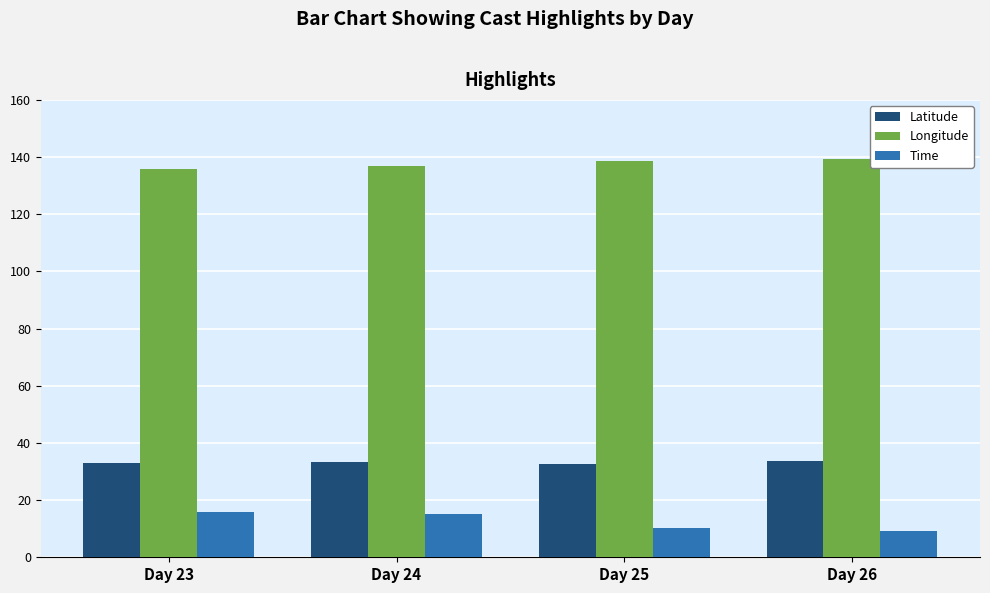

What is the difference between the highest and lowest values at Day 25?

128.4